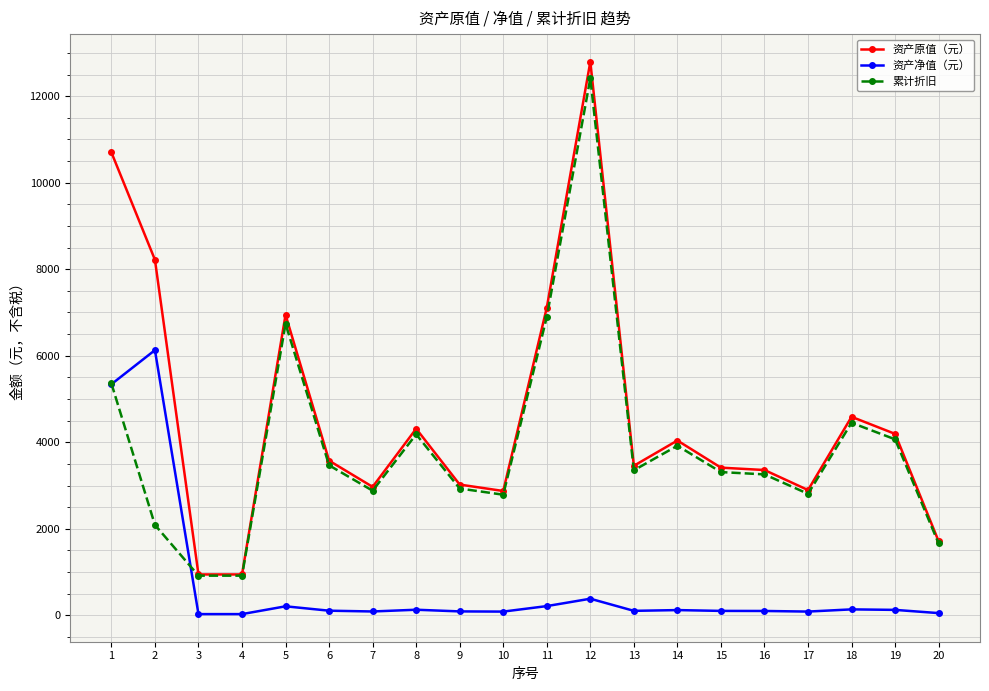

Rank the series by their average value, from highest to lowest.

资产原值（元）, 累计折旧, 资产净值（元）